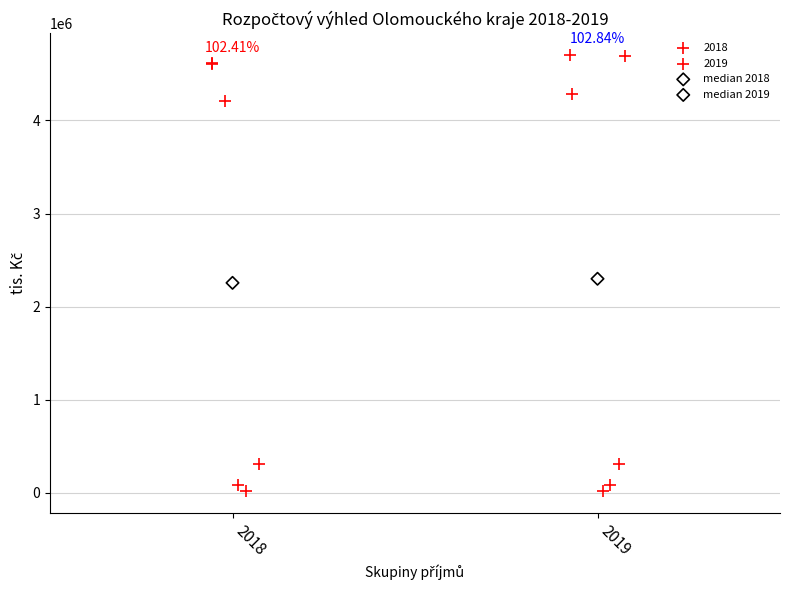

What are all the series names shown in the legend?

2018, 2019, median 2018, median 2019